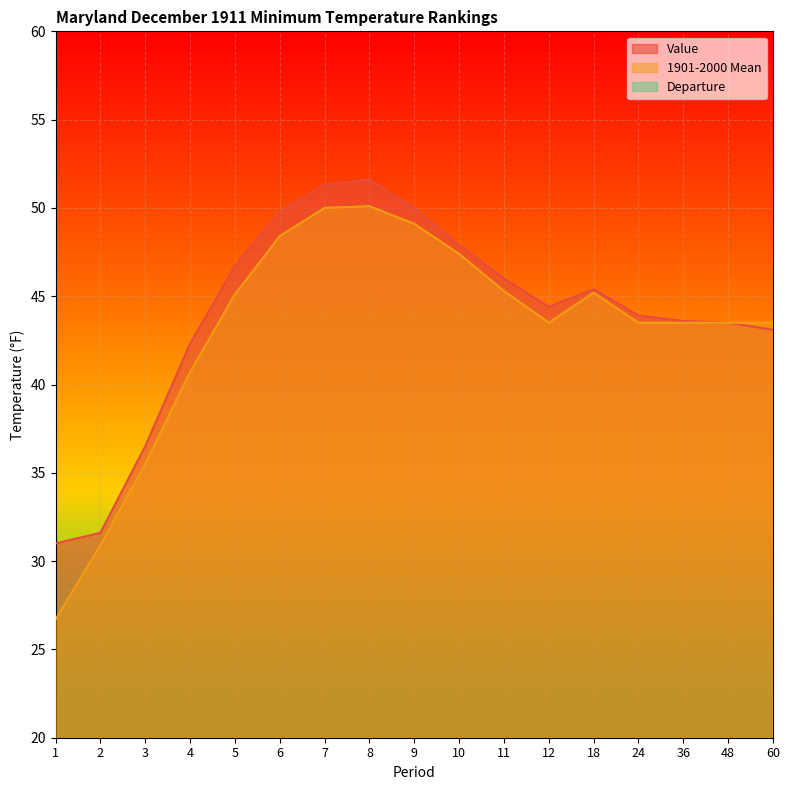

What is the value of the Departure point at the 15th from the left?

0.1